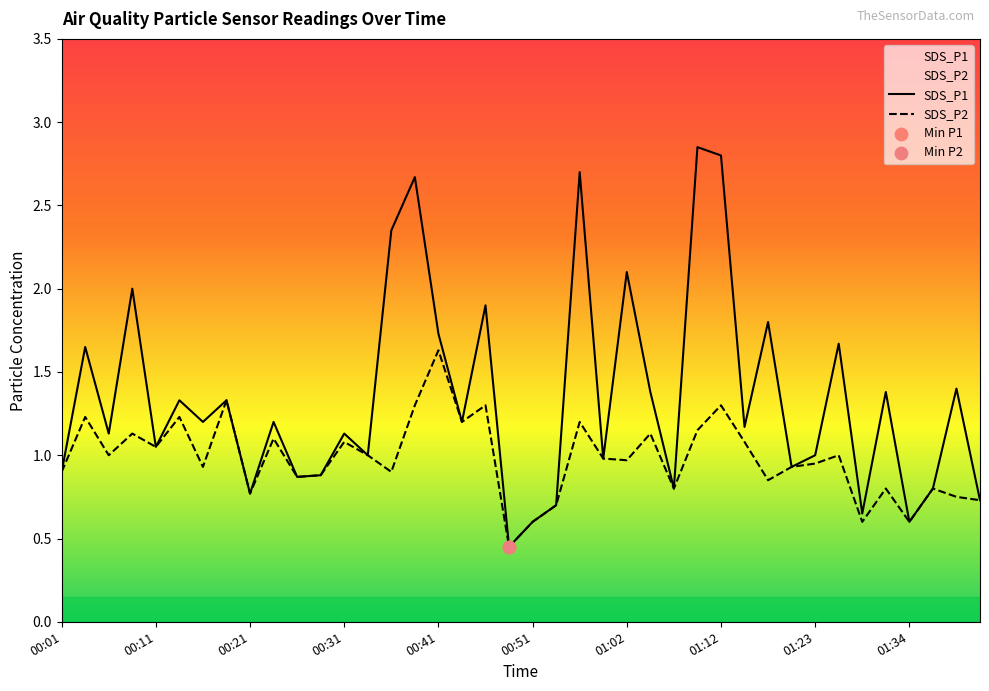

Which series has the largest total across all categories?

SDS_P1